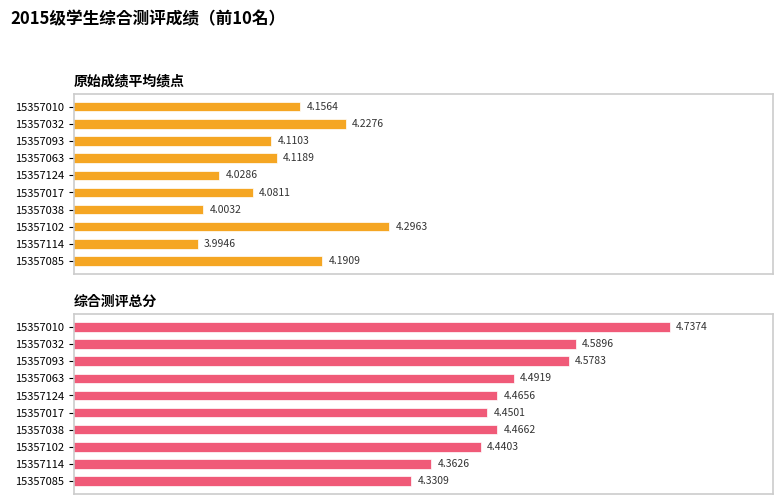

The 原始成绩平均绩点 series shows 4.0 at 15357114. True or false?

True